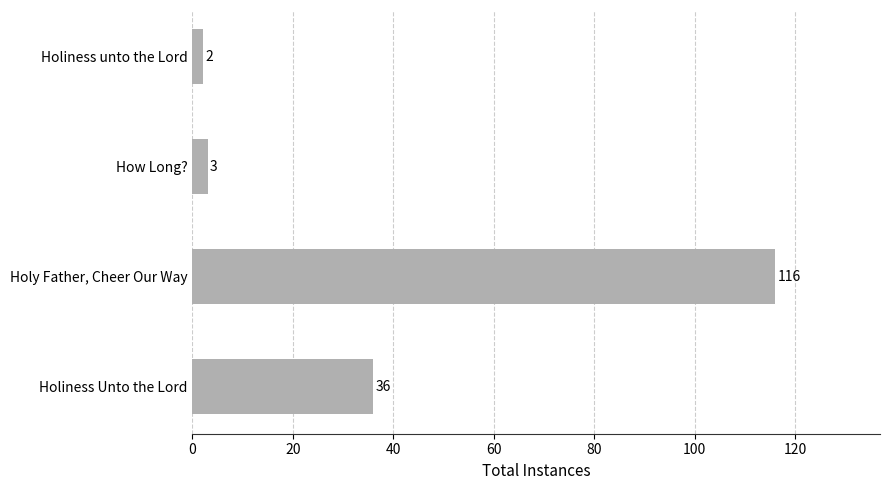

Are the bars grouped side by side (vs. stacked)?

No